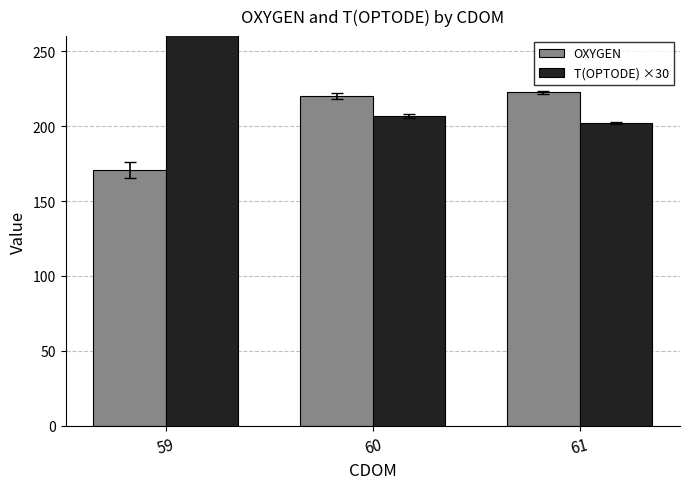

Which category has the highest value in the OXYGEN series?

61